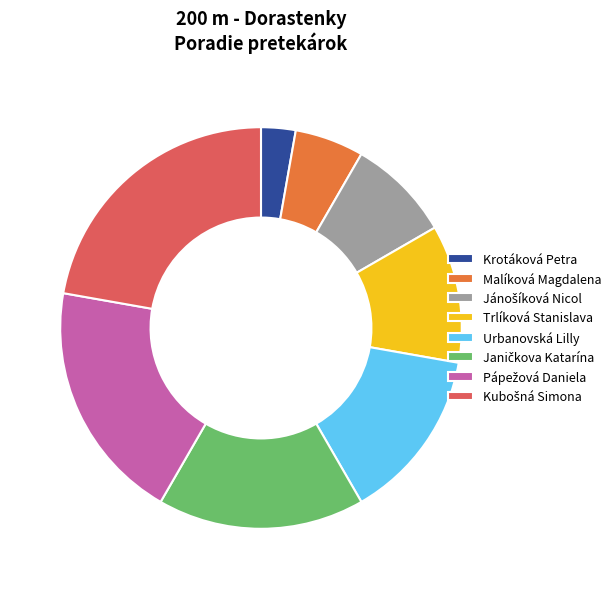

The Urbanovská Lilly slice represents 14% of the pie. True or false?

True